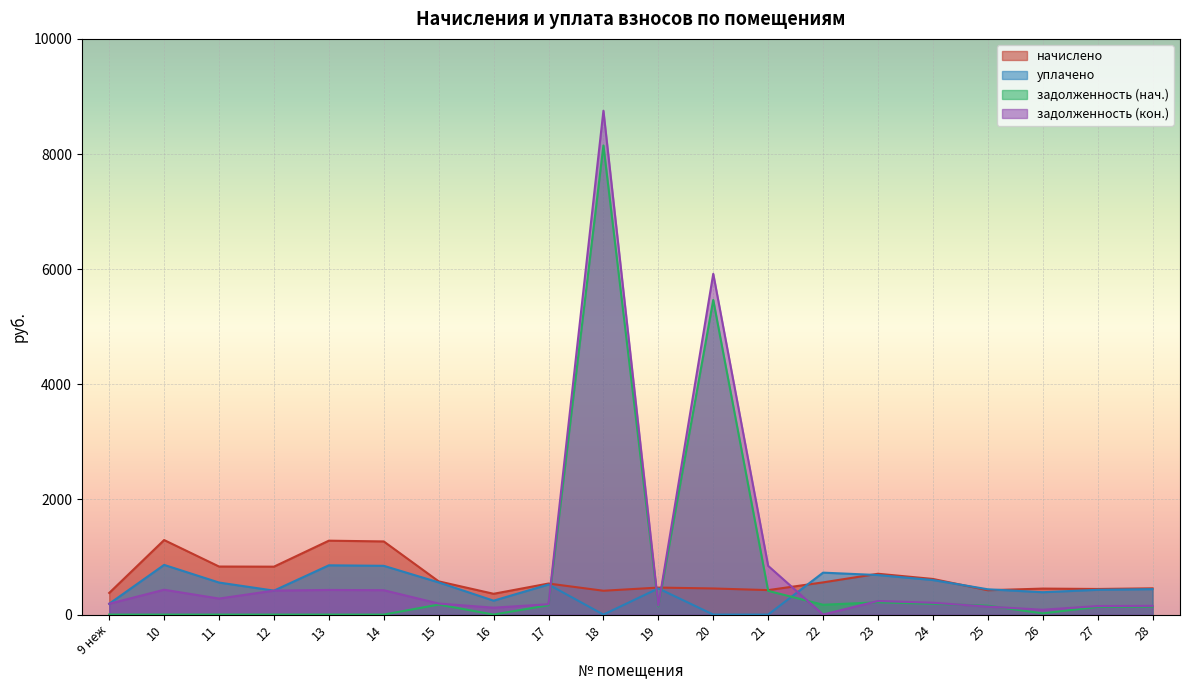

How many data points in задолженность_2 are less than 205?

10